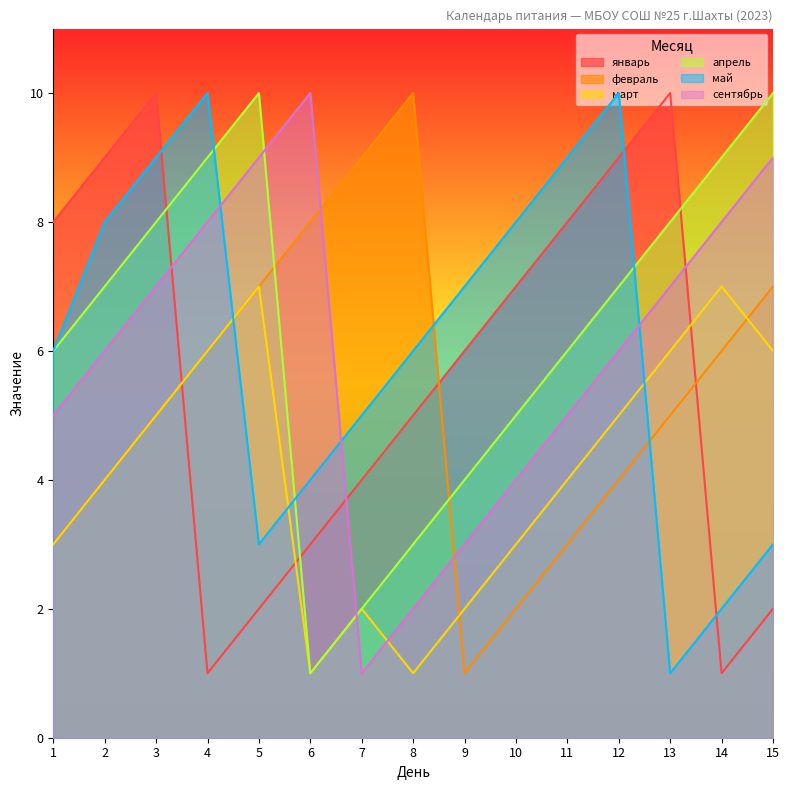

At which label does сентябрь reach its peak?

6